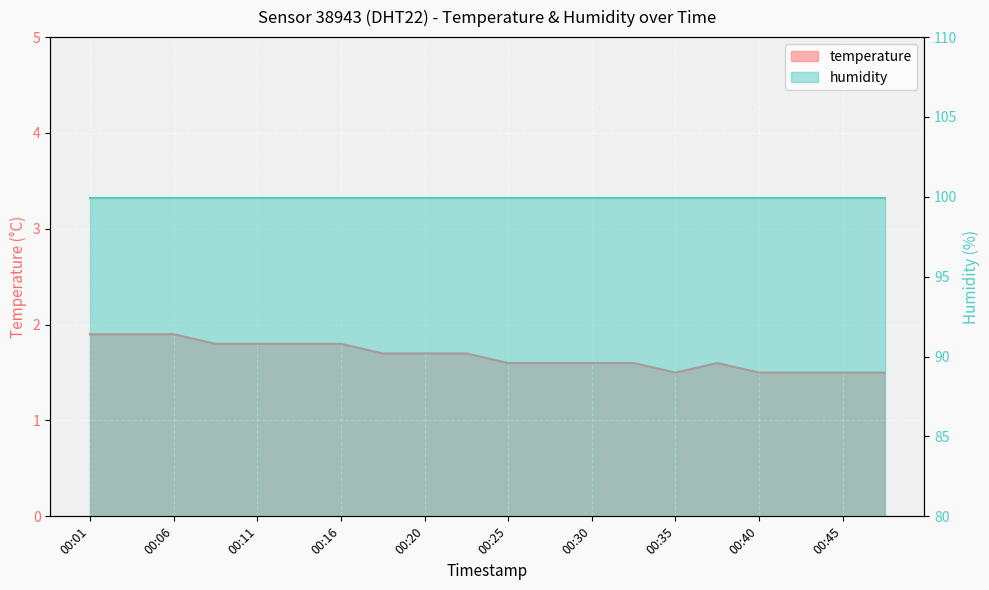

Count the values in the range 1 to 2.

20